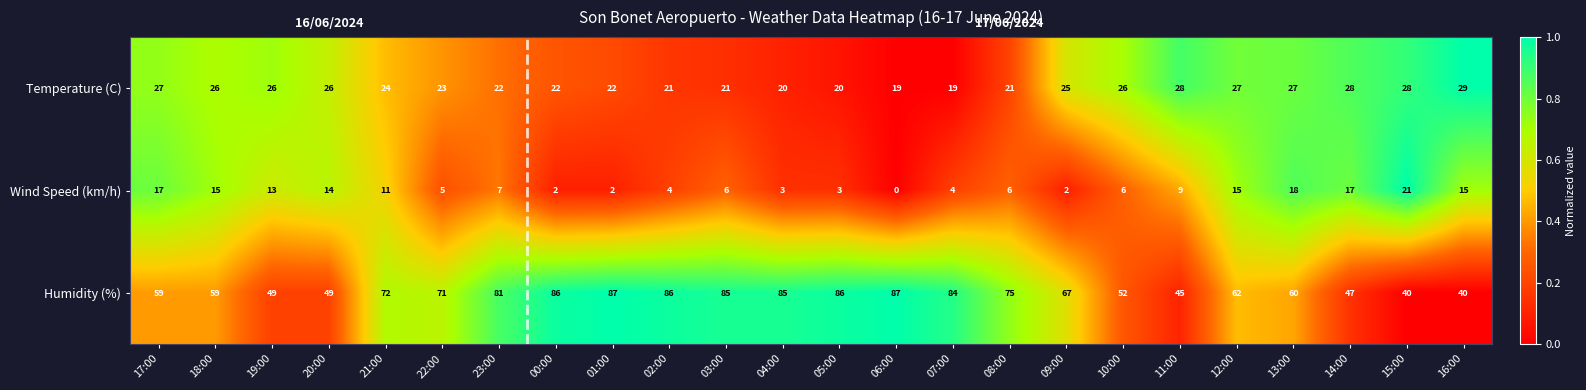

What is the difference between the maximum and minimum values in the Wind Speed (km/h) series?

21